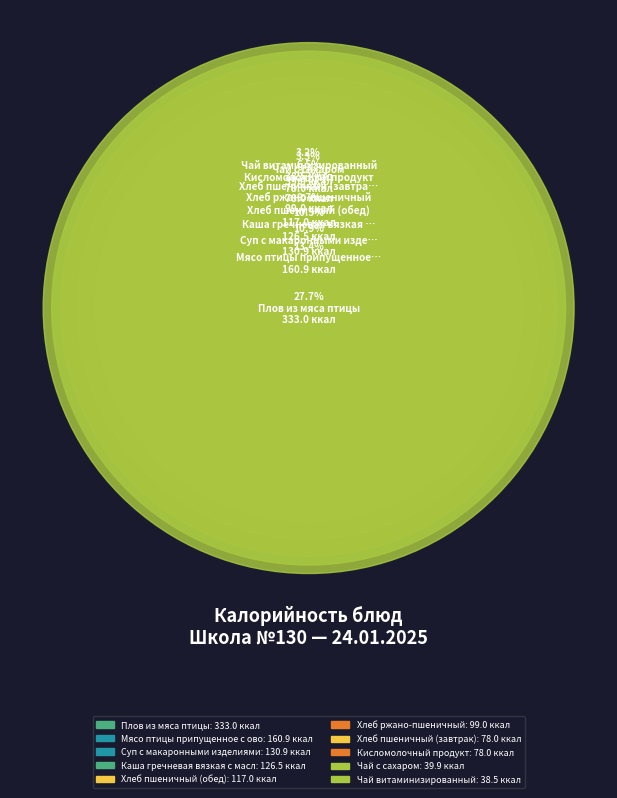

Is it true that Каша гречневая вязкая с маслом is 11% of the pie?

True